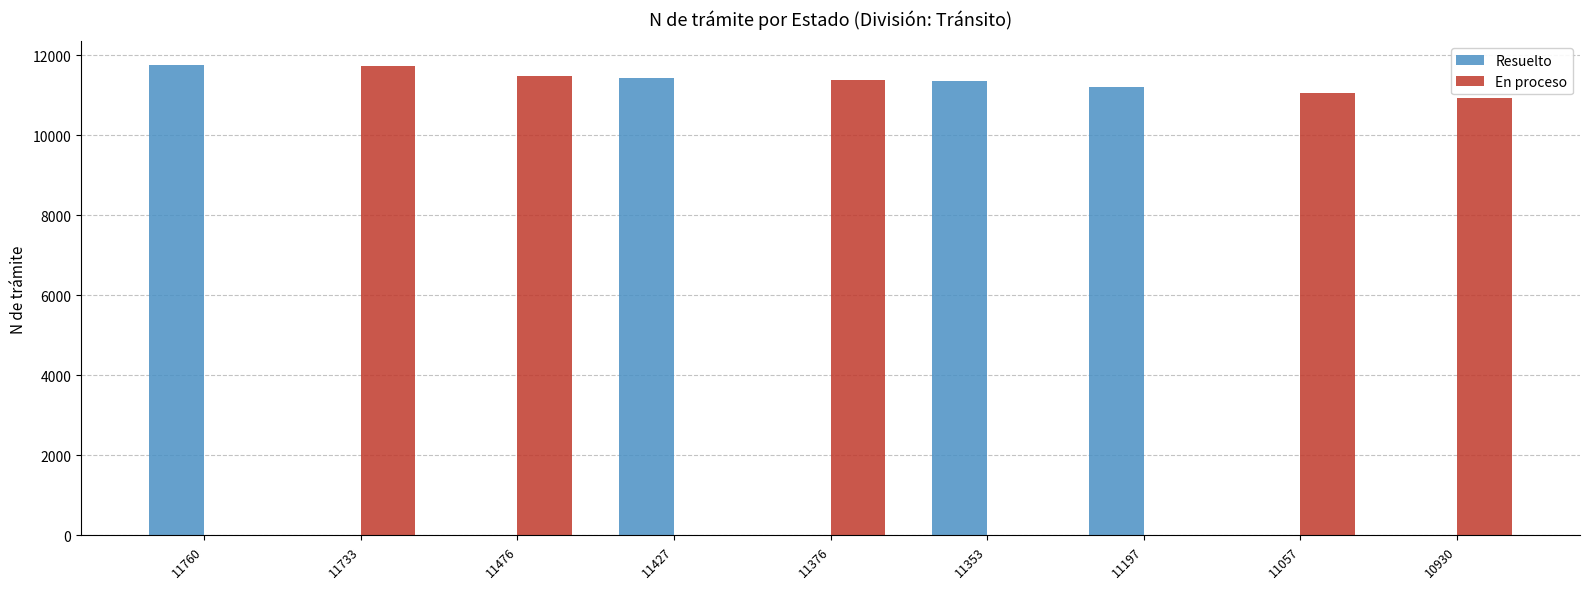

At which label does Resuelto reach its peak?

11760